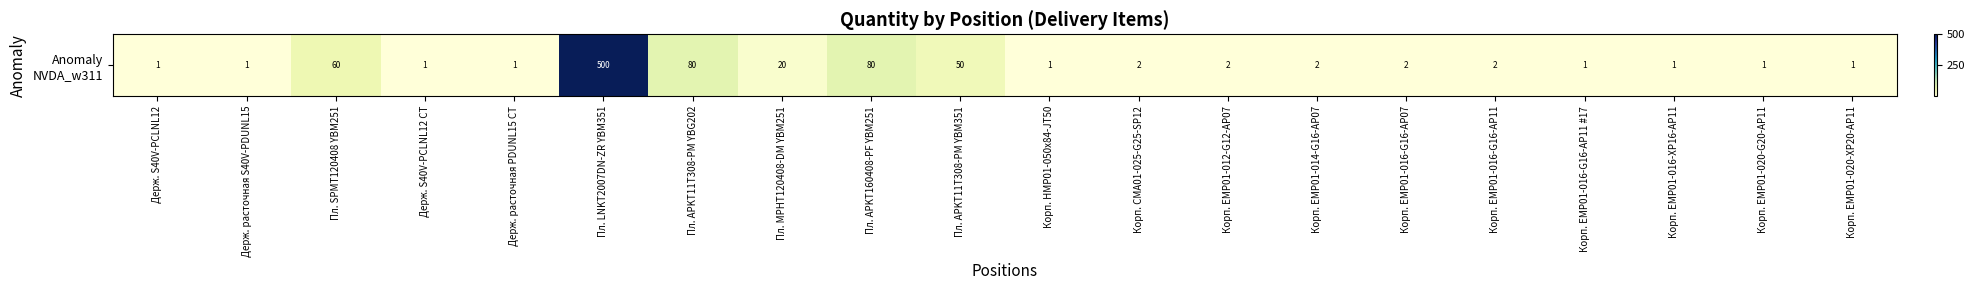

What is the minimum value shown in the chart?

1